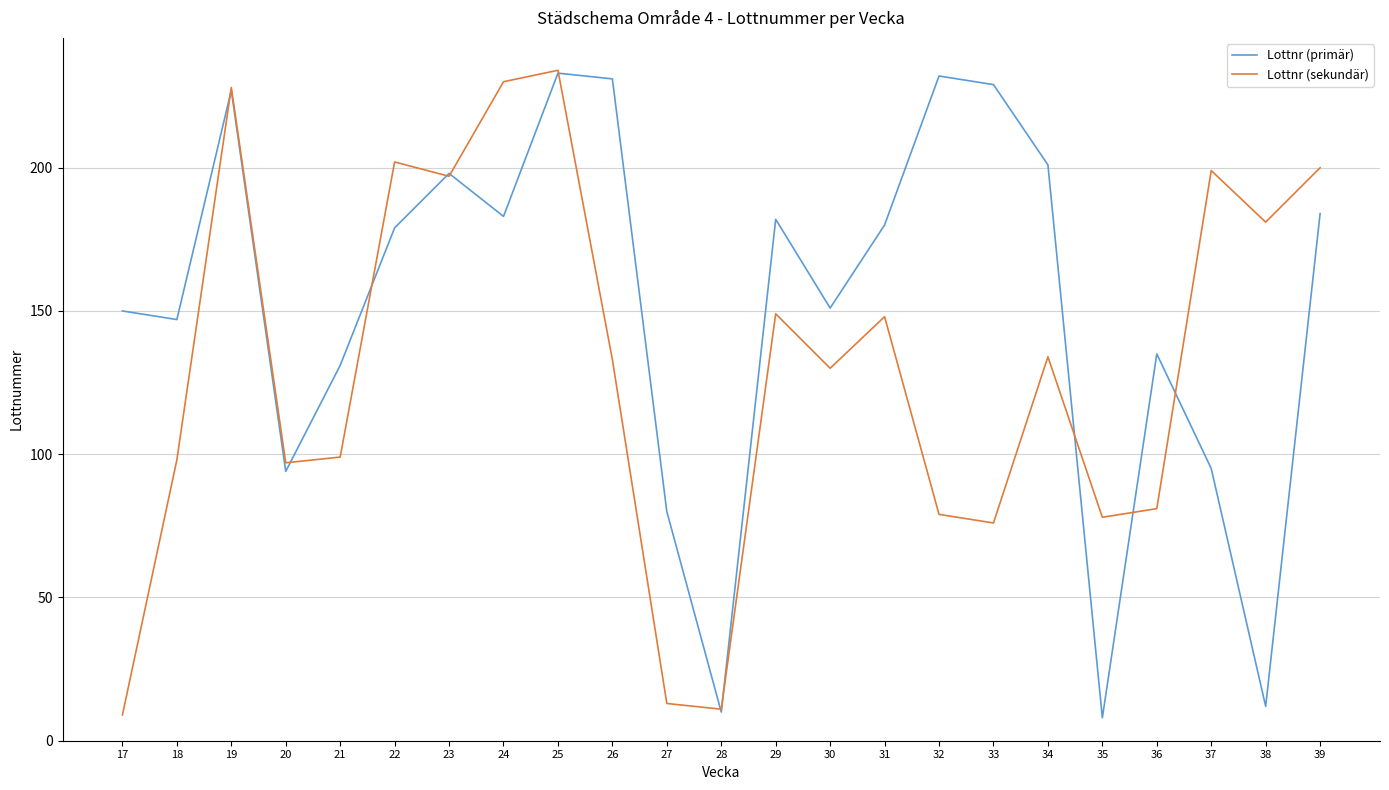

What is the minimum value for Lottnr (primär)?

8